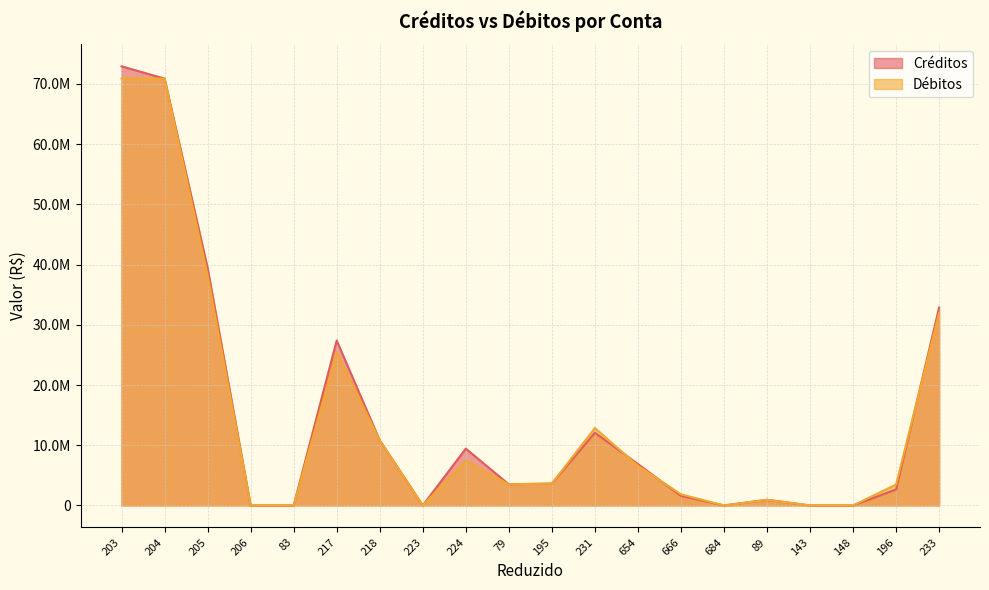

What is the label of the 3rd point from the left?

205